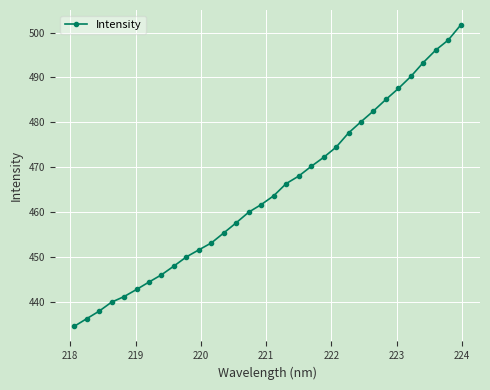

What is the average value?

464.6